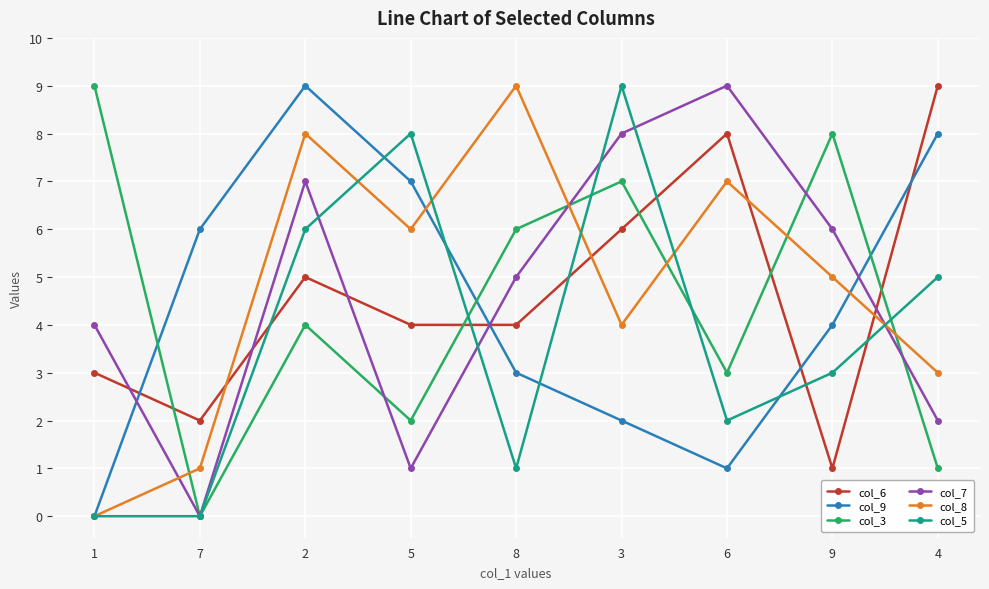

Is the value of col_8 at 3 greater than the value of col_7 at 8?

No